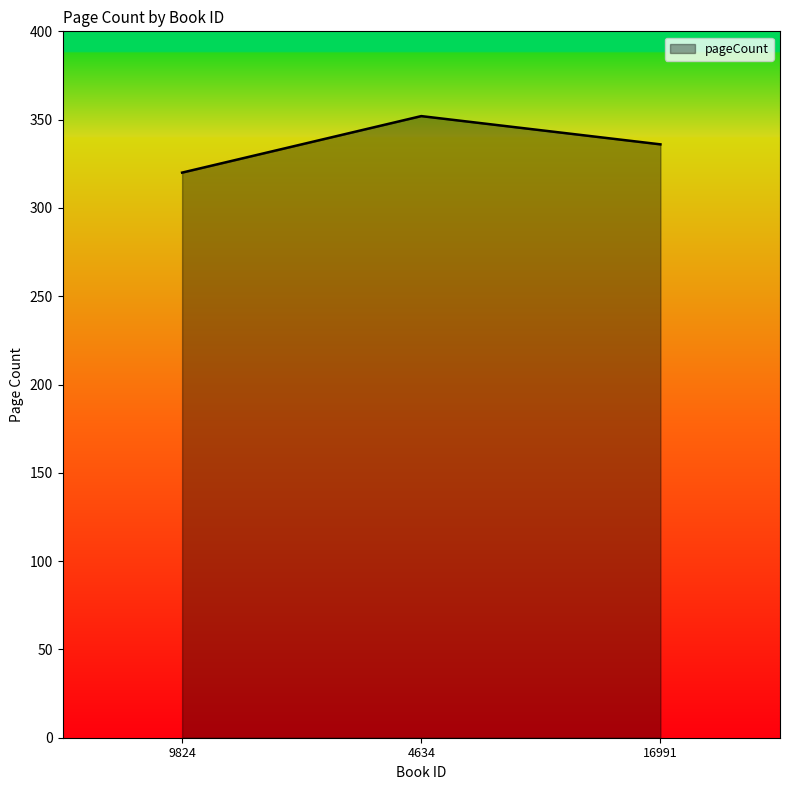

Reading left to right, extract all data points from this chart.

320	352	336